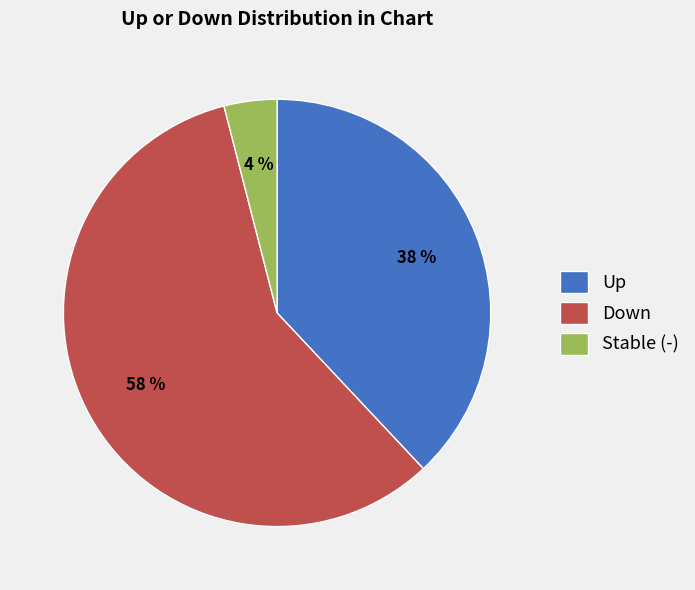

Between Stable (-) and Up, which is larger?

Up